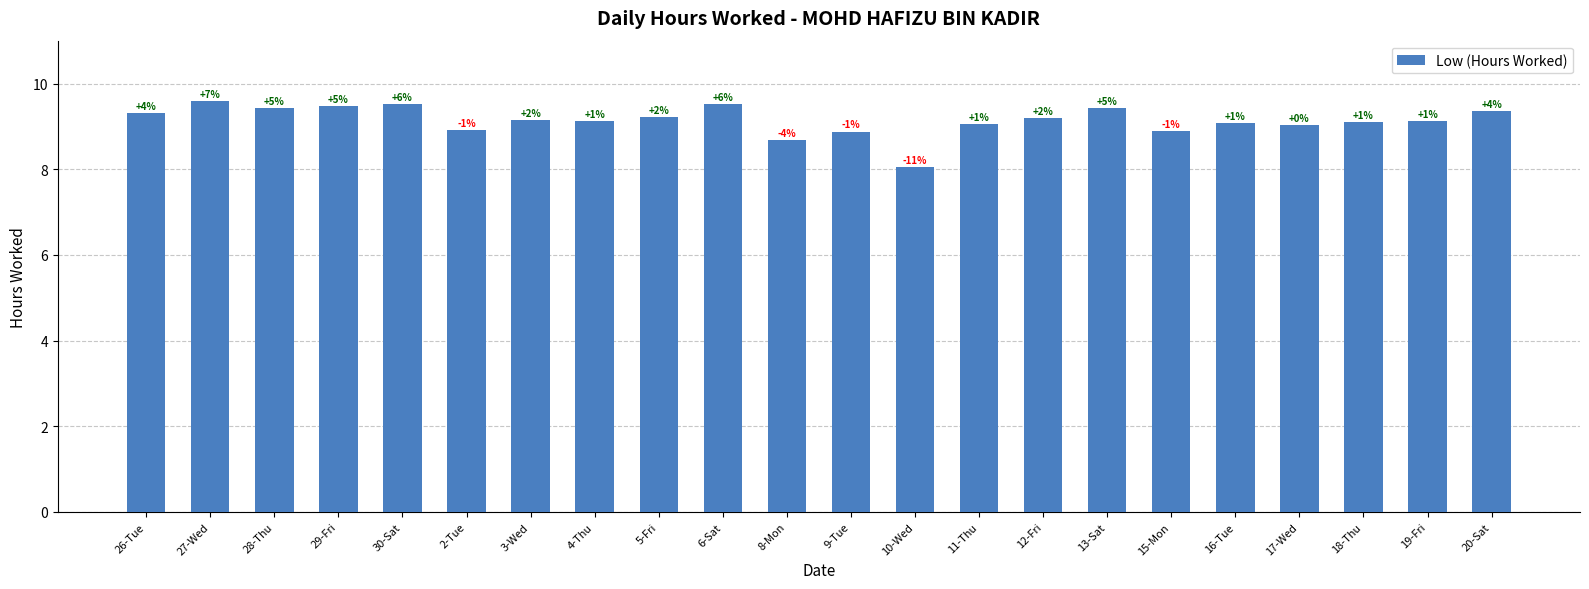

Reading right to left, transcribe all the data shown in this chart.

9.4	9.1	9.1	9.0	9.1	8.9	9.4	9.2	9.1	8.1	8.9	8.7	9.5	9.2	9.1	9.2	8.9	9.5	9.5	9.4	9.6	9.3